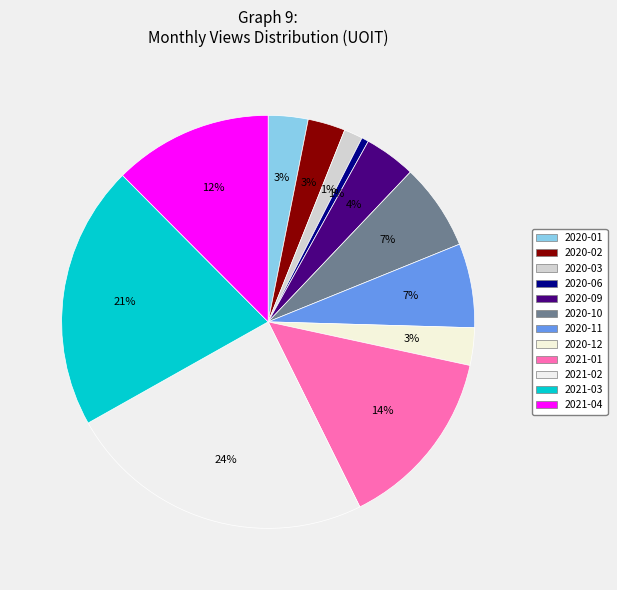

Combined, do 2020-11 and 2021-01 account for over 50%?

No